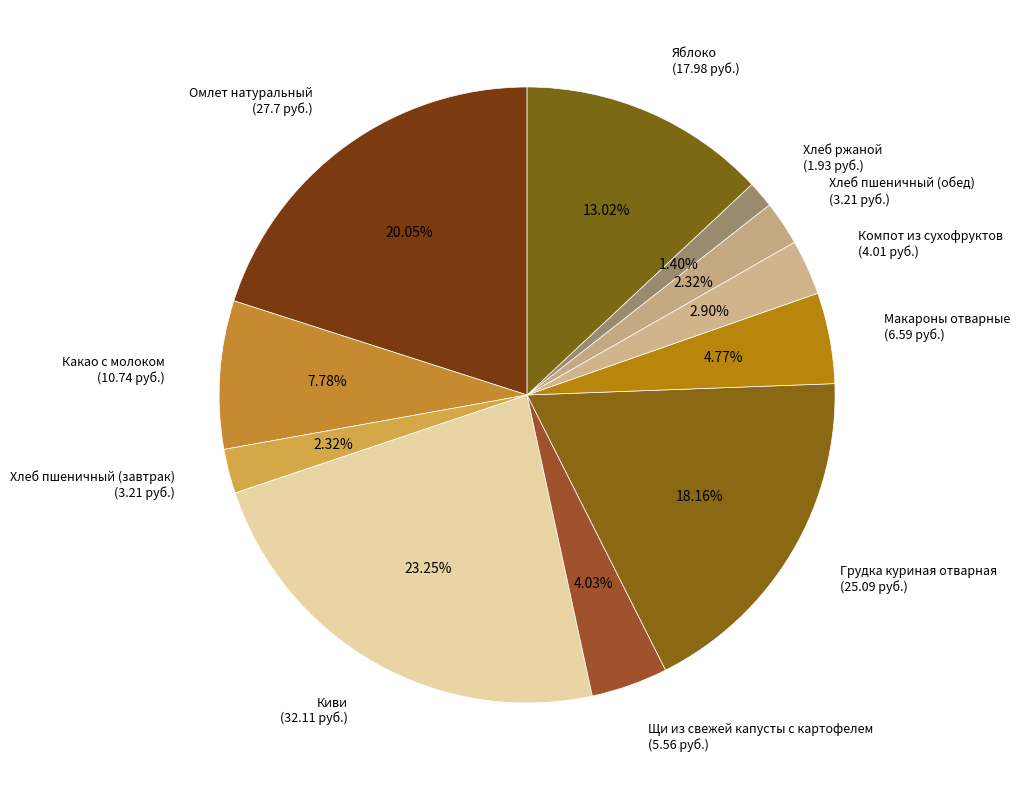

Approximately how many times larger is the value at Грудка куриная отварная compared to Макароны отварные?

3.8